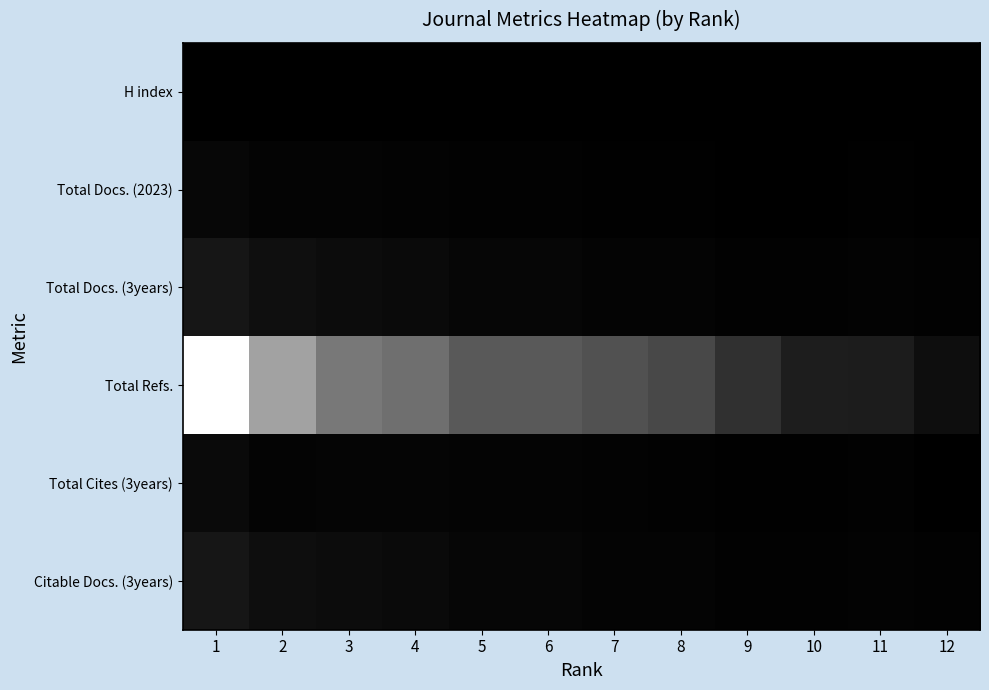

Reading left to right, what are all the values shown in this chart?

H index: 1=8	2=7	3=5	4=10	5=5	6=15	7=9	8=10	9=13	10=6	11=5	12=3
Total Docs. (2023): 1=152	2=91	3=93	4=64	5=53	6=44	7=39	8=30	9=19	10=16	11=24	12=14
Total Docs. (3years): 1=440	2=300	3=243	4=201	5=136	6=135	7=93	8=98	9=59	10=46	11=70	12=44
Total Refs.: 1=5043	2=3195	3=2375	4=2192	5=1794	6=1765	7=1600	8=1425	9=968	10=590	11=568	12=286
Total Cites (3years): 1=201	2=97	3=114	4=121	5=96	6=91	7=71	8=62	9=30	10=32	11=47	12=12
Citable Docs. (3years): 1=440	2=286	3=243	4=201	5=136	6=131	7=93	8=98	9=59	10=46	11=70	12=43